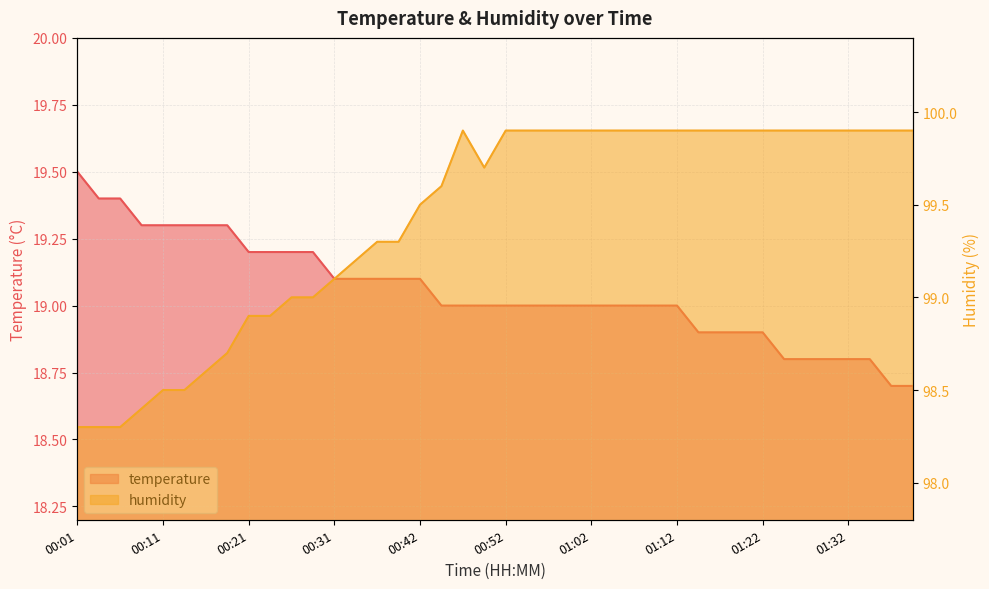

In humidity, how many points are higher than both neighbors (excluding endpoints)?

1